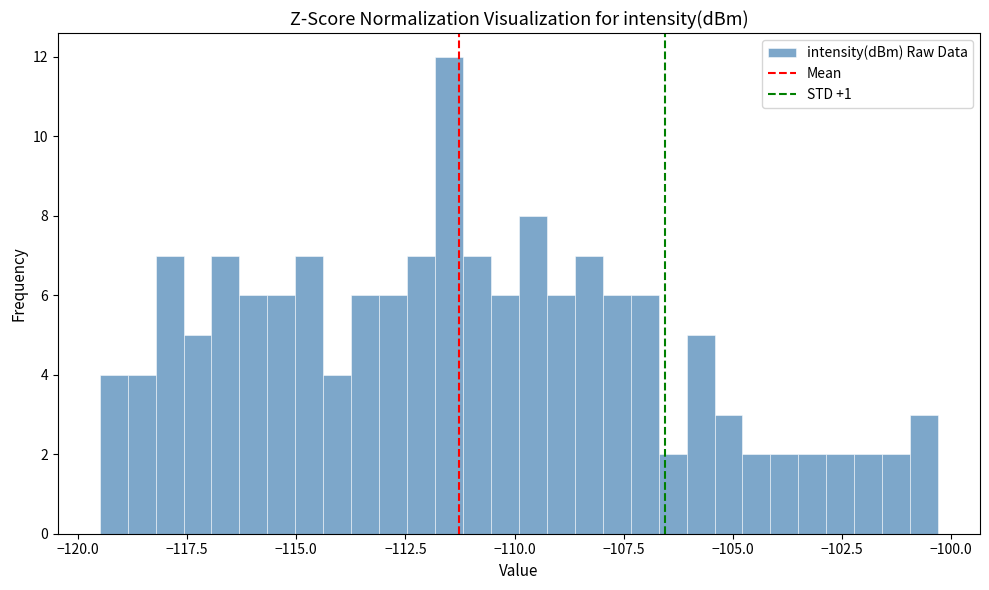

Read against the x-axis, roughly where is the centre of the tallest bar?

-111.5